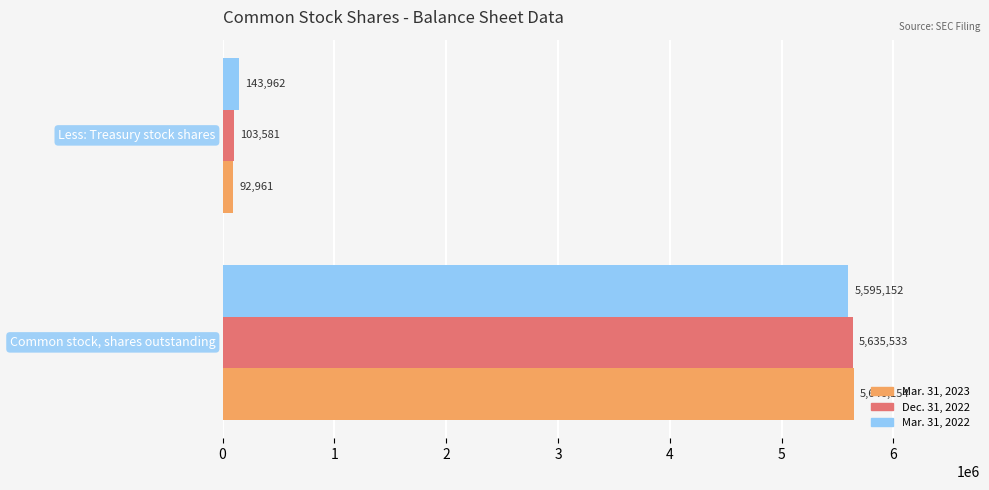

What is the smallest value displayed?

92961